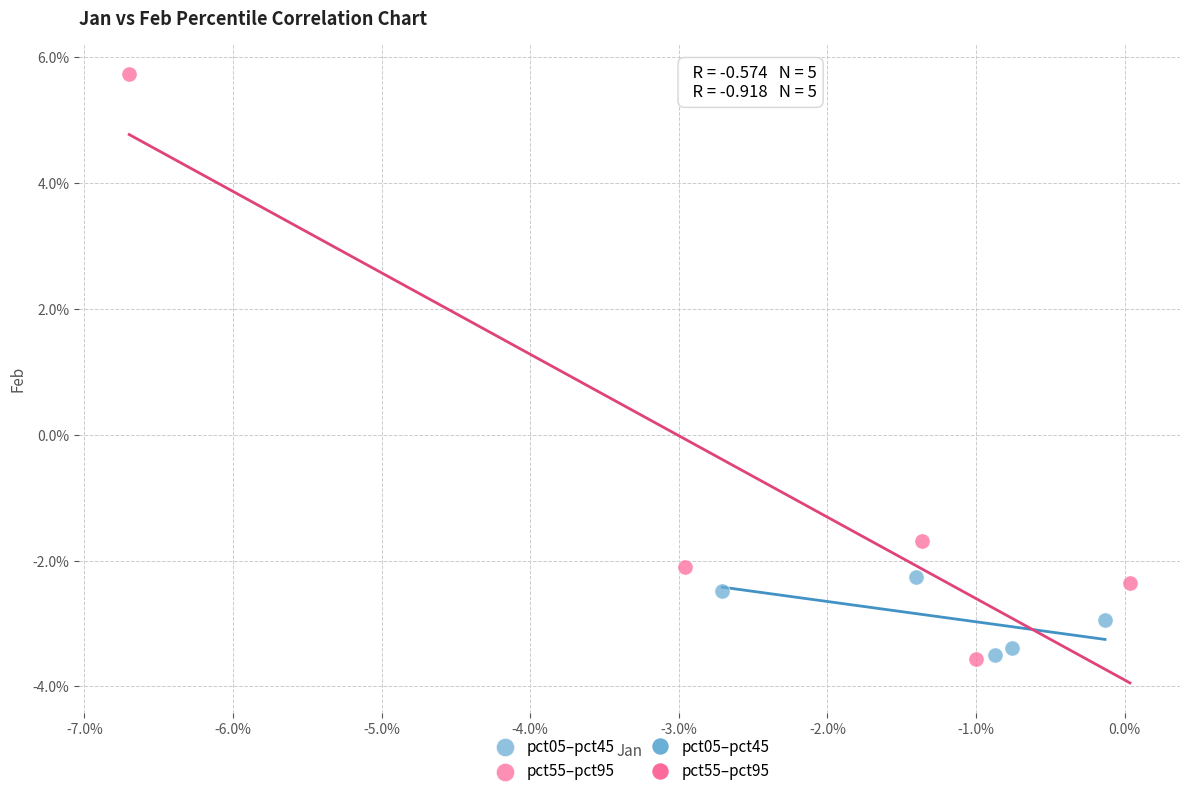

Which series contains the highest Y value?

pct55–pct95